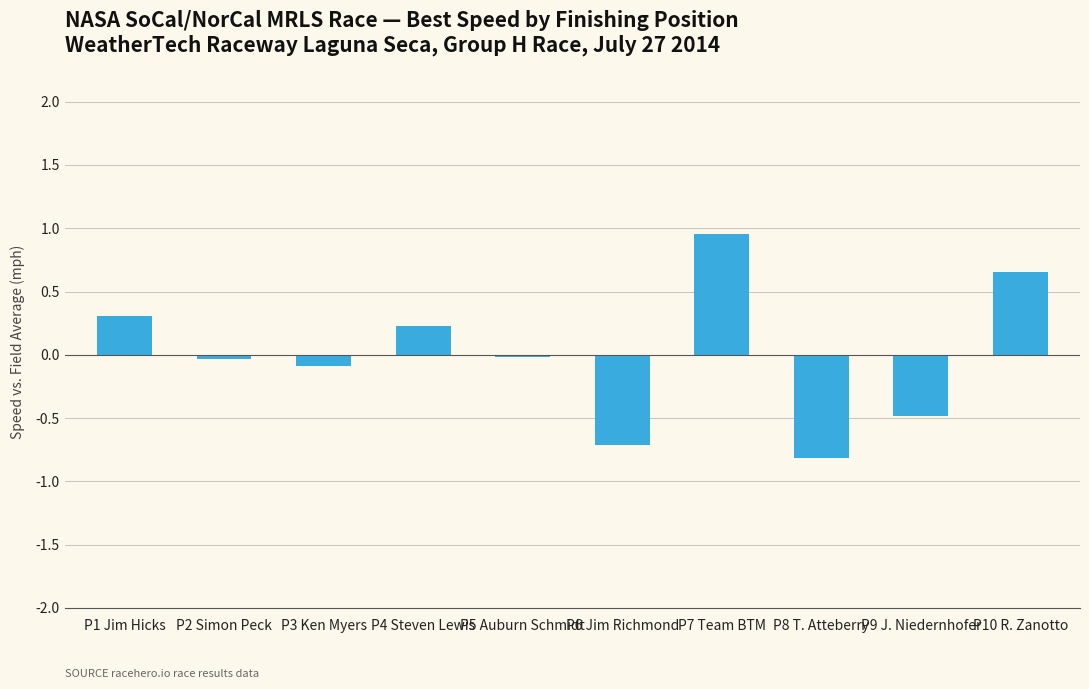

Count the number of data series in this chart.

1